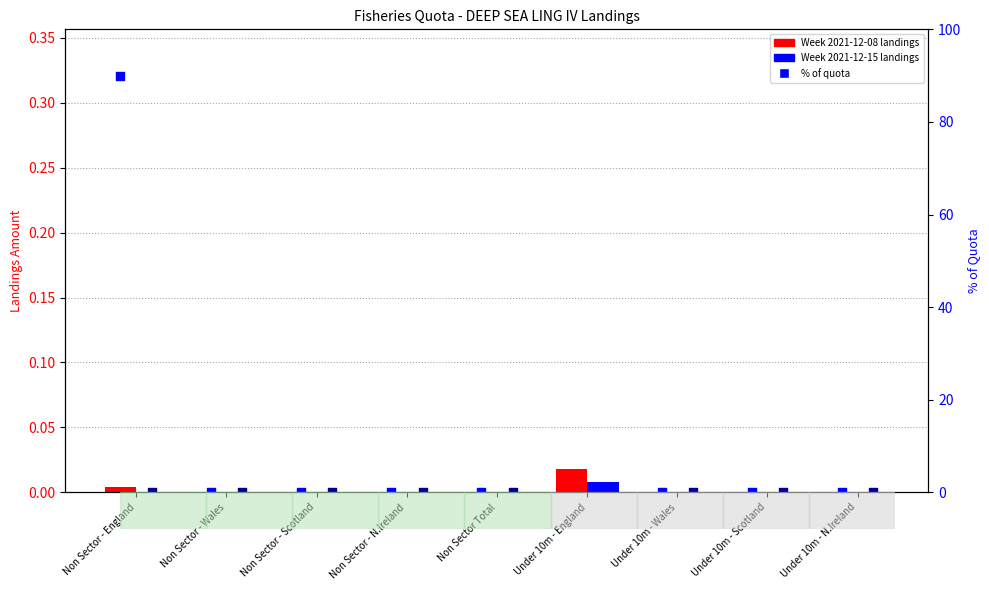

Which series has the widest spread of Y values?

% quota wk1